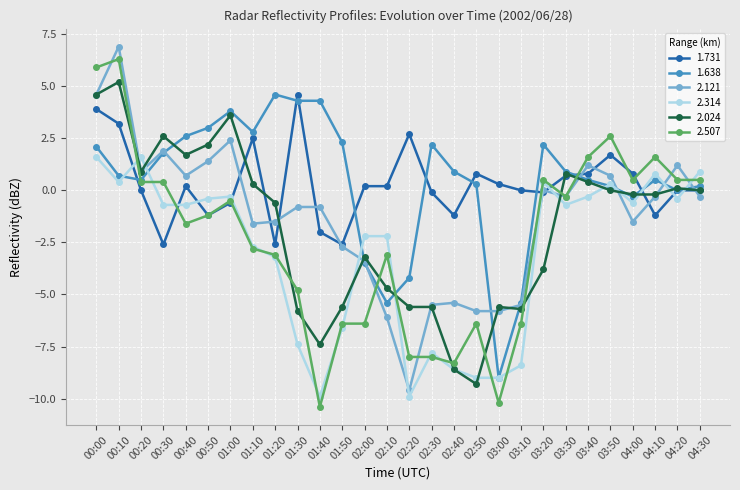

What is the total value across all series at 01:20?

-6.4